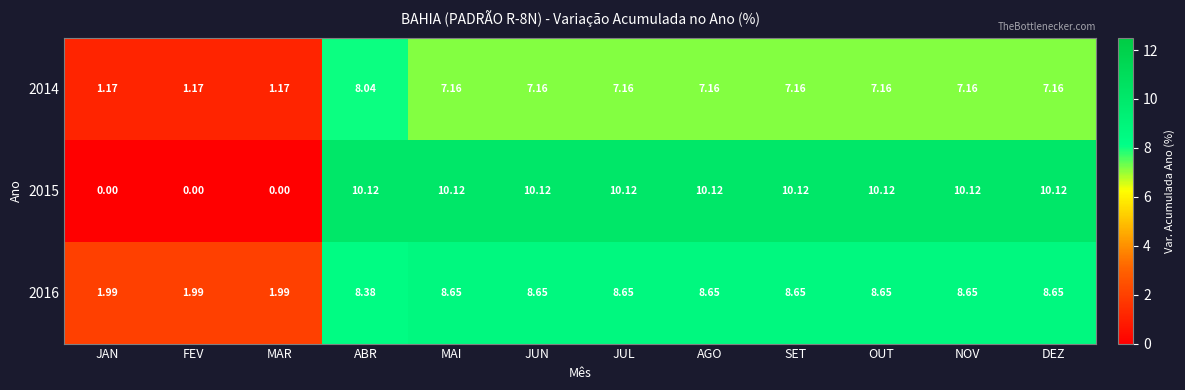

Where does the 2016 series first go above 8?

ABR